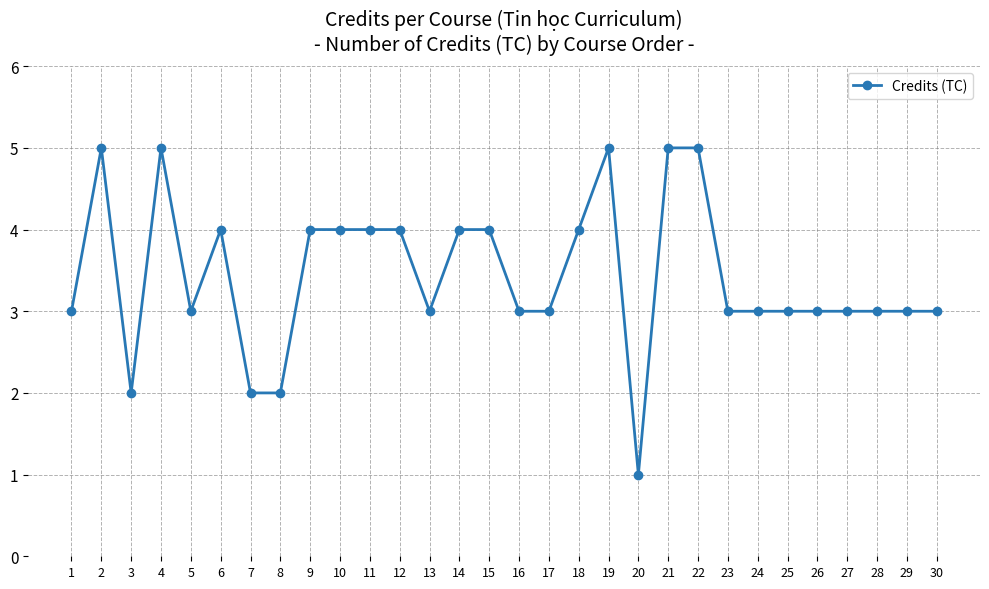

What is the value of the 8th point from the left?

2